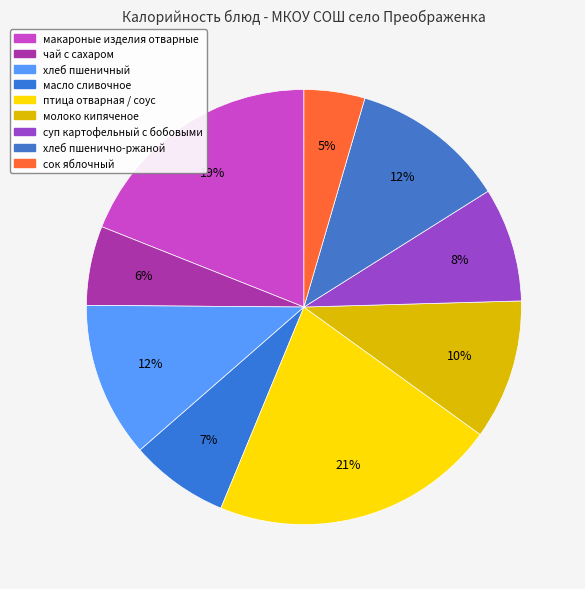

Is it true that хлеб пшенично-ржаной is 12% of the pie?

True